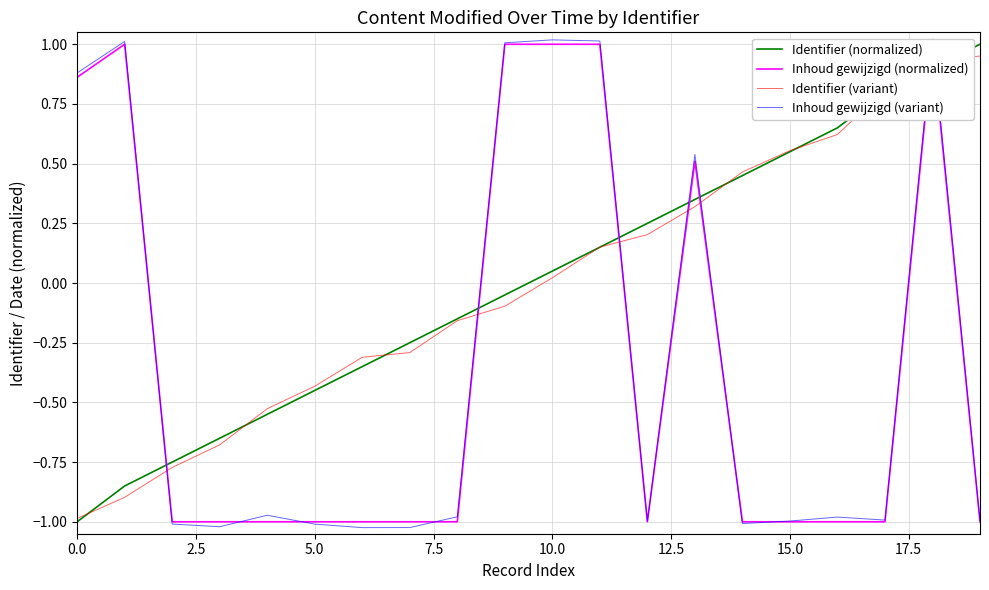

Reading left to right, transcribe all the data shown in this chart.

Identifier (normalized): -1.0	-0.8	-0.8	-0.7	-0.6	-0.4	-0.3	-0.2	-0.2	-0.1	0.1	0.1	0.2	0.4	0.4	0.6	0.6	0.8	0.9	1.0
Inhoud gewijzigd (normalized): 0.9	1.0	-1.0	-1.0	-1.0	-1.0	-1.0	-1.0	-1.0	1.0	1.0	1.0	-1.0	0.5	-1.0	-1.0	-1.0	-1.0	1.0	-1.0
Identifier (variant): -1.0	-0.9	-0.8	-0.7	-0.5	-0.4	-0.3	-0.3	-0.2	-0.1	0.0	0.2	0.2	0.3	0.5	0.6	0.6	0.8	0.9	1.0
Inhoud gewijzigd (variant): 0.9	1.0	-1.0	-1.0	-1.0	-1.0	-1.0	-1.0	-1.0	1.0	1.0	1.0	-1.0	0.5	-1.0	-1.0	-1.0	-1.0	1.0	-1.0